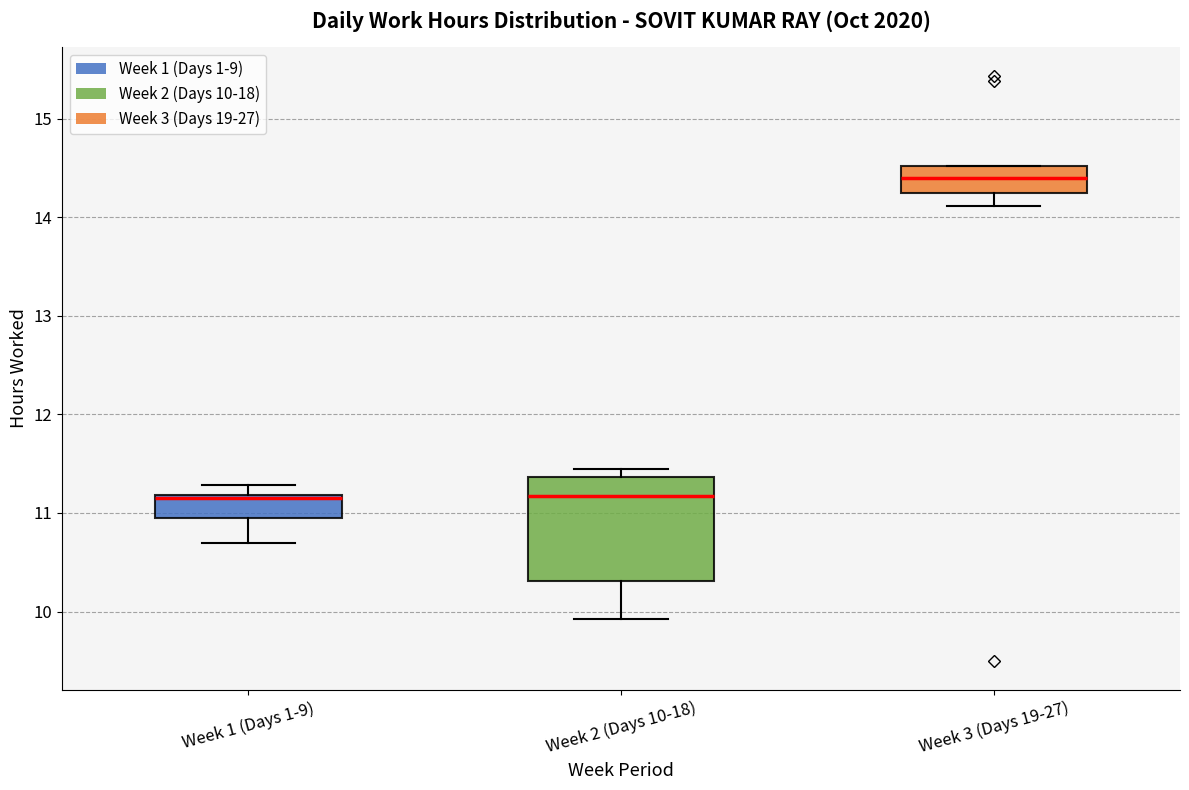

Reading left to right, read every box against the y-axis: the position of its median line, the range the box covers, and the ends of its whiskers. The values are not printed on the chart, so give them approximately, as read against the axis.

Week 1 (Days 1-9): median 11.2, box 11.0 to 11.2, whiskers 10.7 to 11.3
Week 2 (Days 10-18): median 11.2, box 10.3 to 11.4, whiskers 9.9 to 11.5
Week 3 (Days 19-27): median 14.4, box 14.2 to 14.5, whiskers 14.1 to 14.5